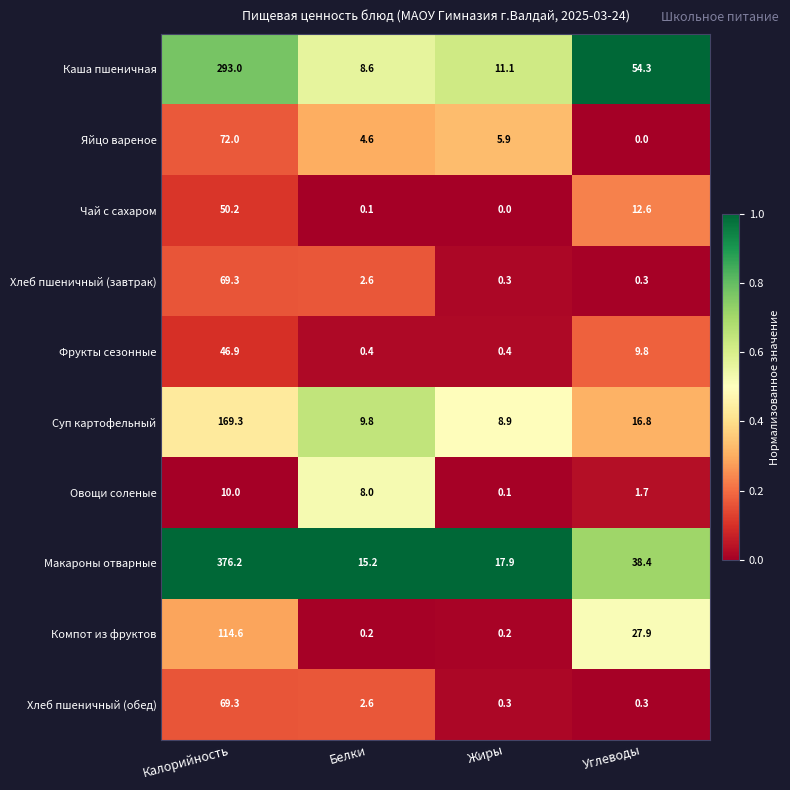

At which category does the chart reach its peak across all series?

Калорийность